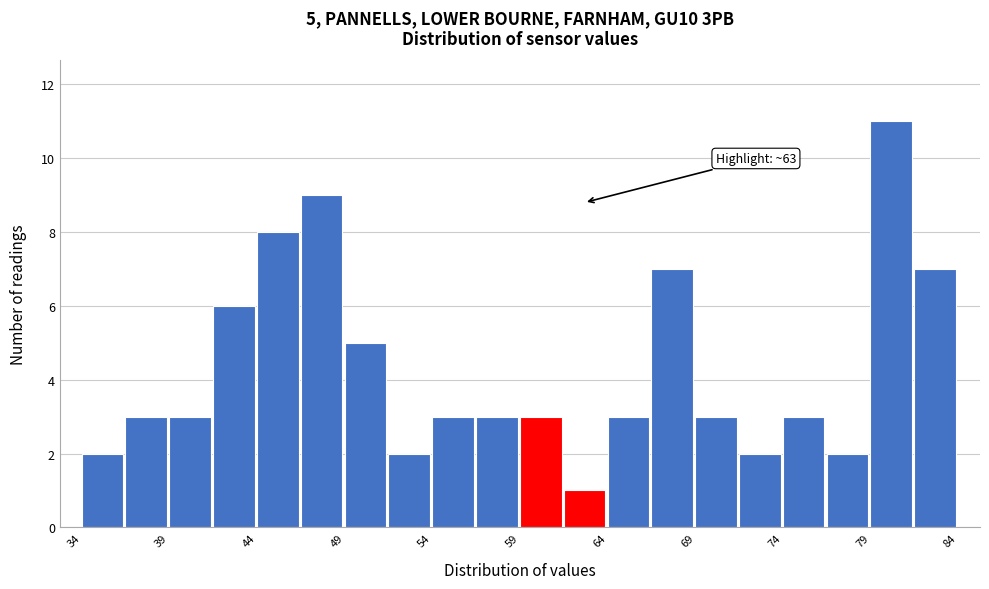

Read against the x-axis, roughly where is the centre of the tallest bar?

81